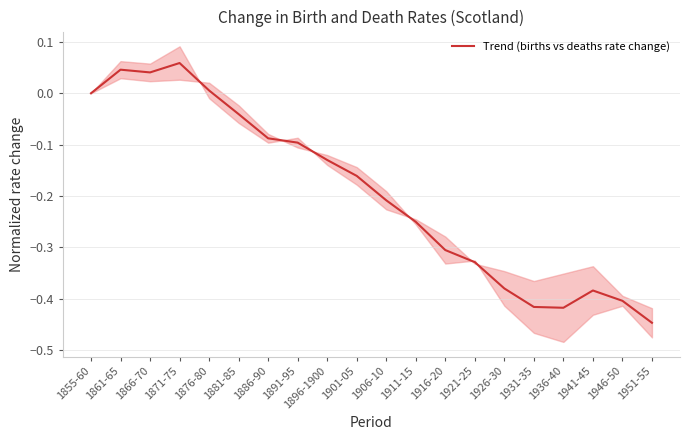

True or false: the data shows -0.4 at 1936-40.

True